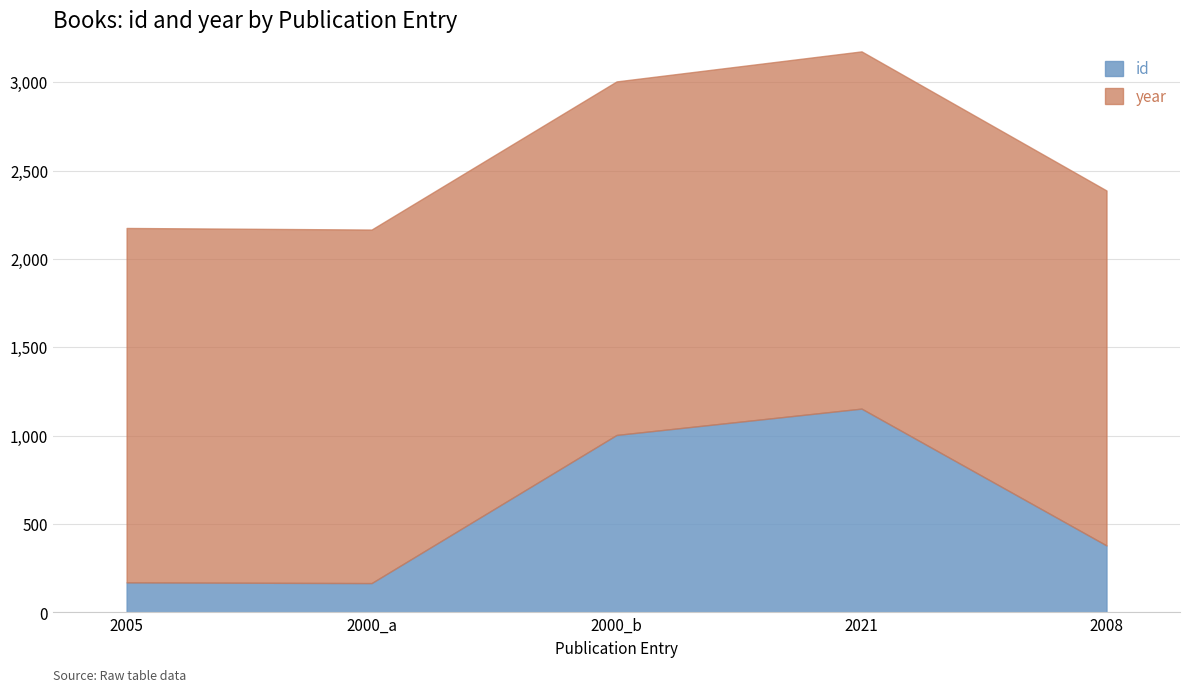

The value of id at 2021 is 1153. True or false?

True